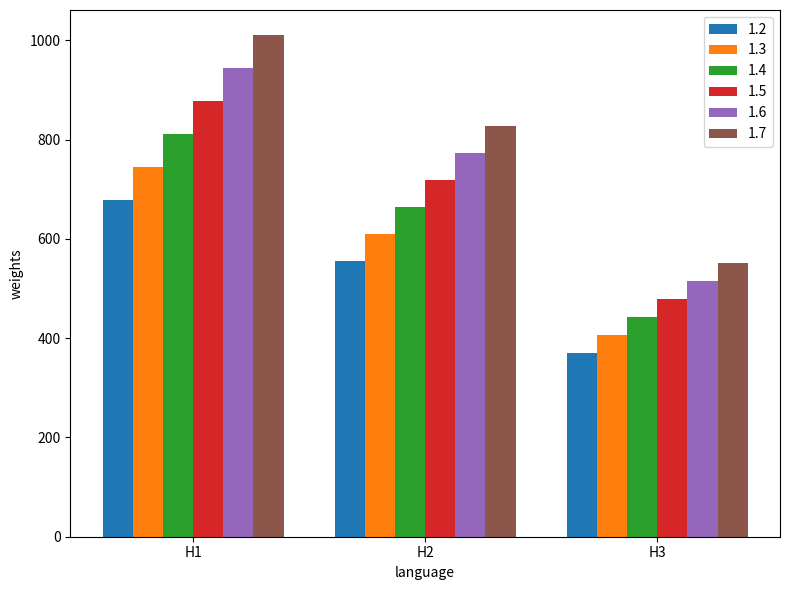

Reading left to right, transcribe all the data shown in this chart.

1.2: H1=678.0	H2=554.7	H3=369.8
1.3: H1=744.5	H2=609.1	H3=406.1
1.4: H1=810.9	H2=663.5	H3=442.3
1.5: H1=877.4	H2=717.9	H3=478.6
1.6: H1=943.9	H2=772.2	H3=514.8
1.7: H1=1010.3	H2=826.6	H3=551.1